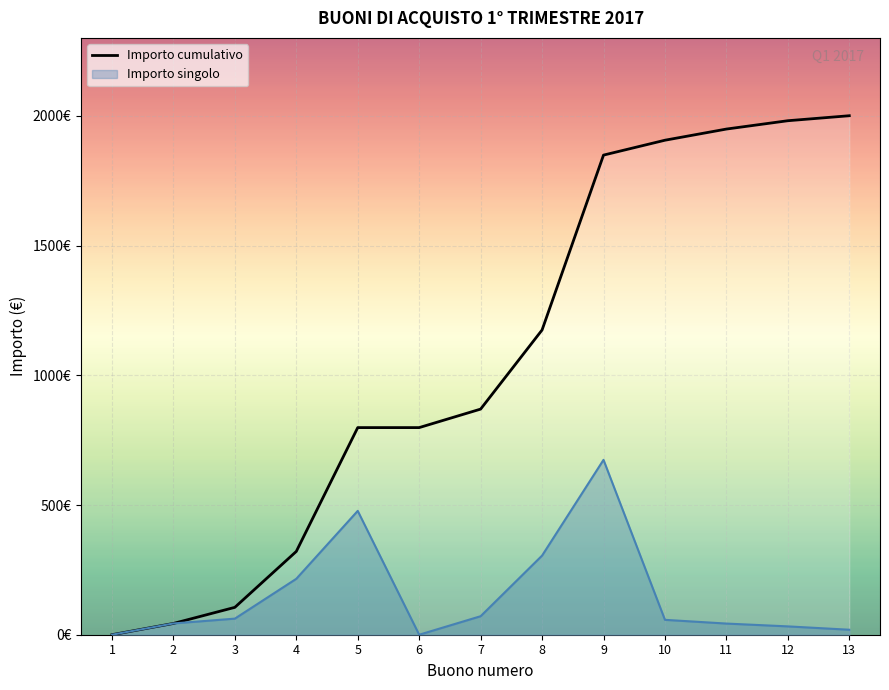

What are all the series names shown in the legend?

Importo cumulativo, Importo singolo